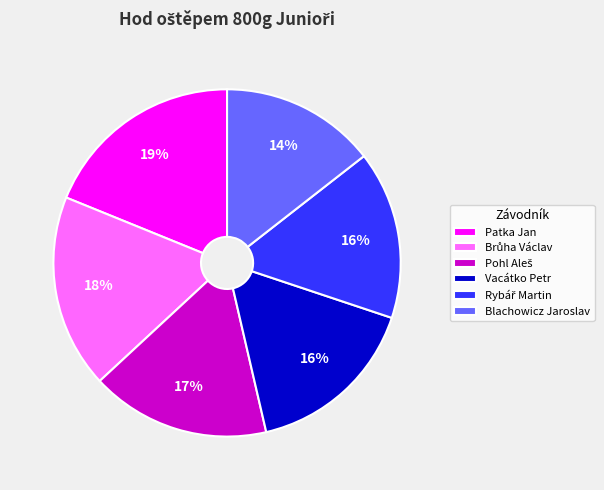

To the nearest percent, what portion does Blachowicz Jaroslav represent?

14%